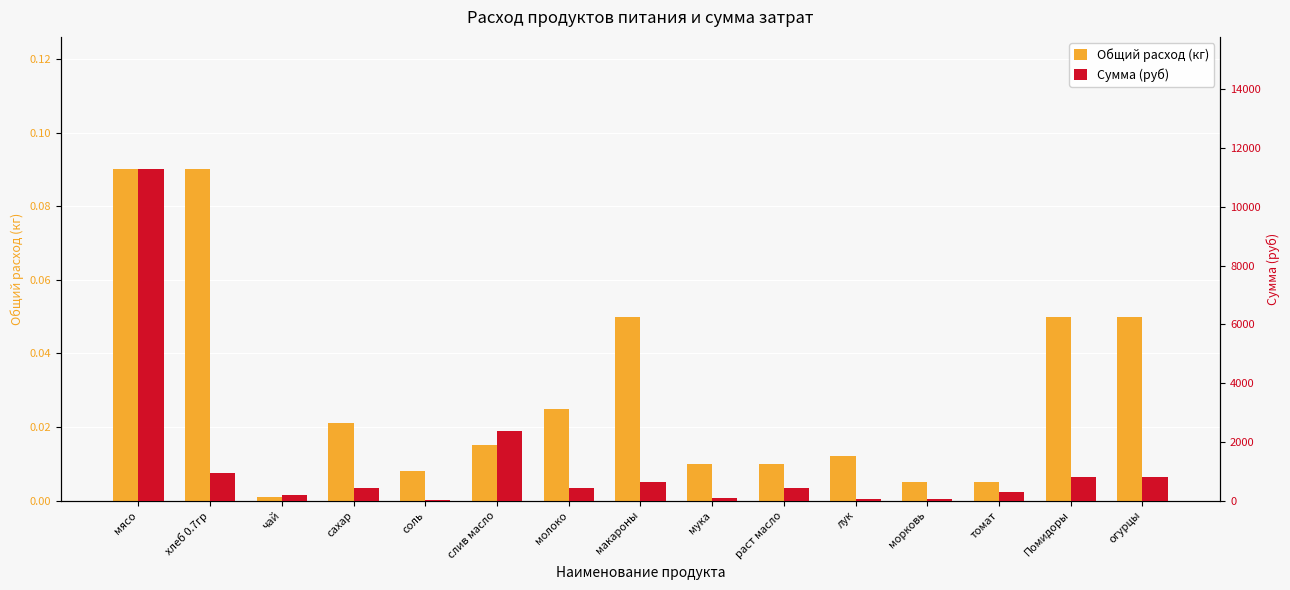

Which category has the lowest value in the Сумма (руб) series?

соль